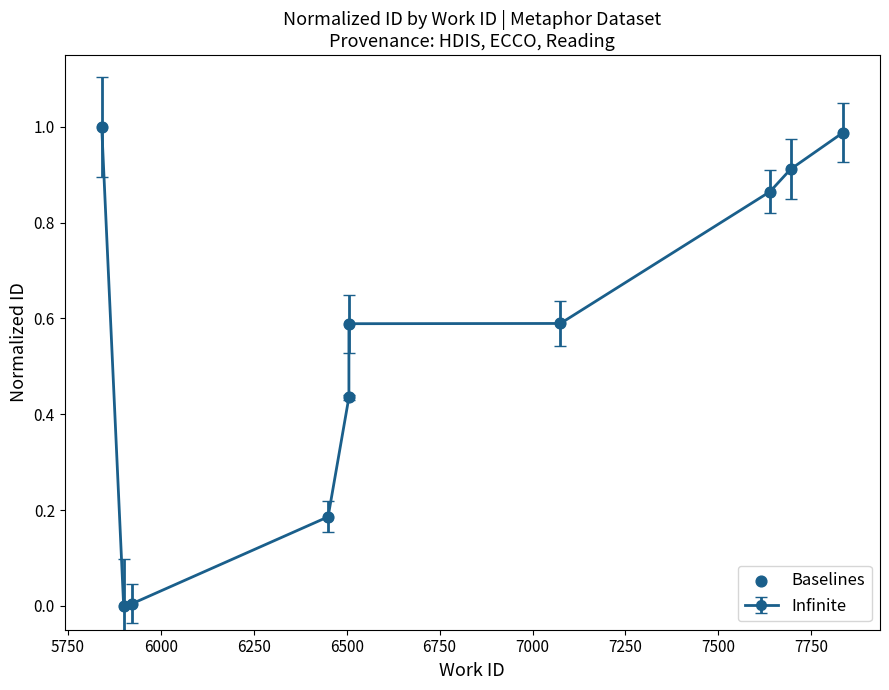

Between 5750 and 6250, which is larger?

6250